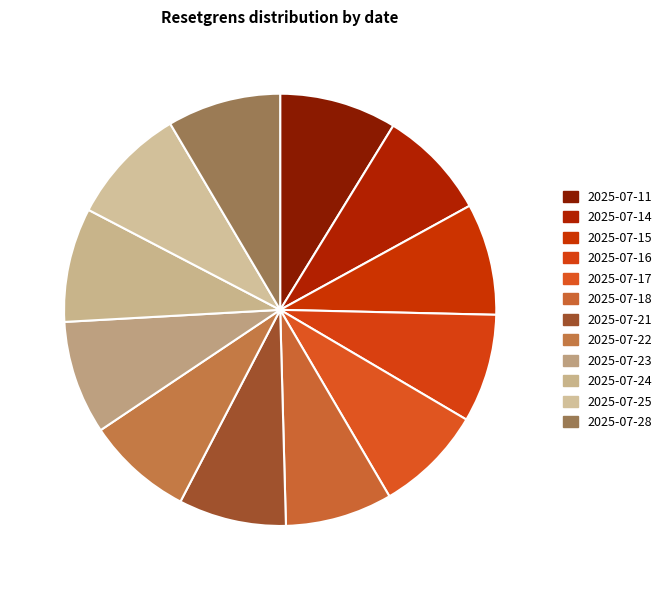

How many segments does this pie chart have?

12